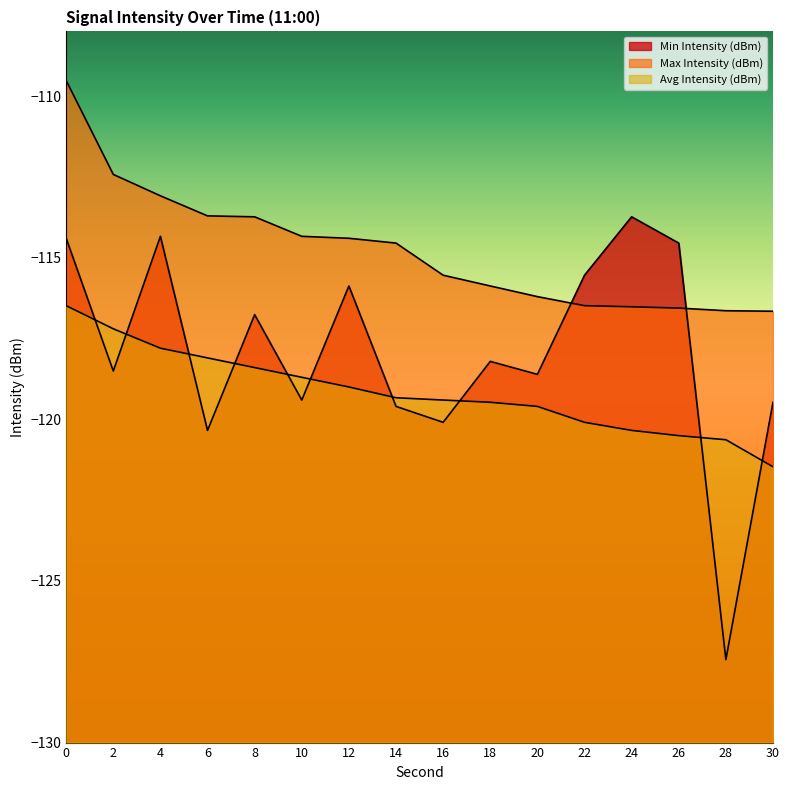

What is the difference between the second highest and minimum values in the Avg Intensity (dBm) series?

4.3